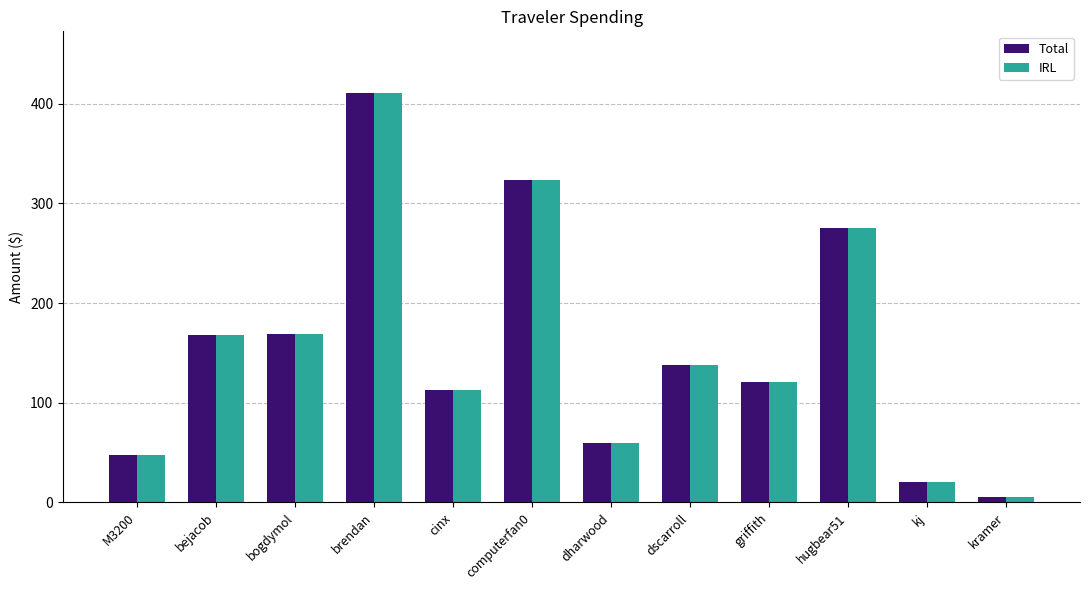

What are all the series names shown in the legend?

Total, IRL